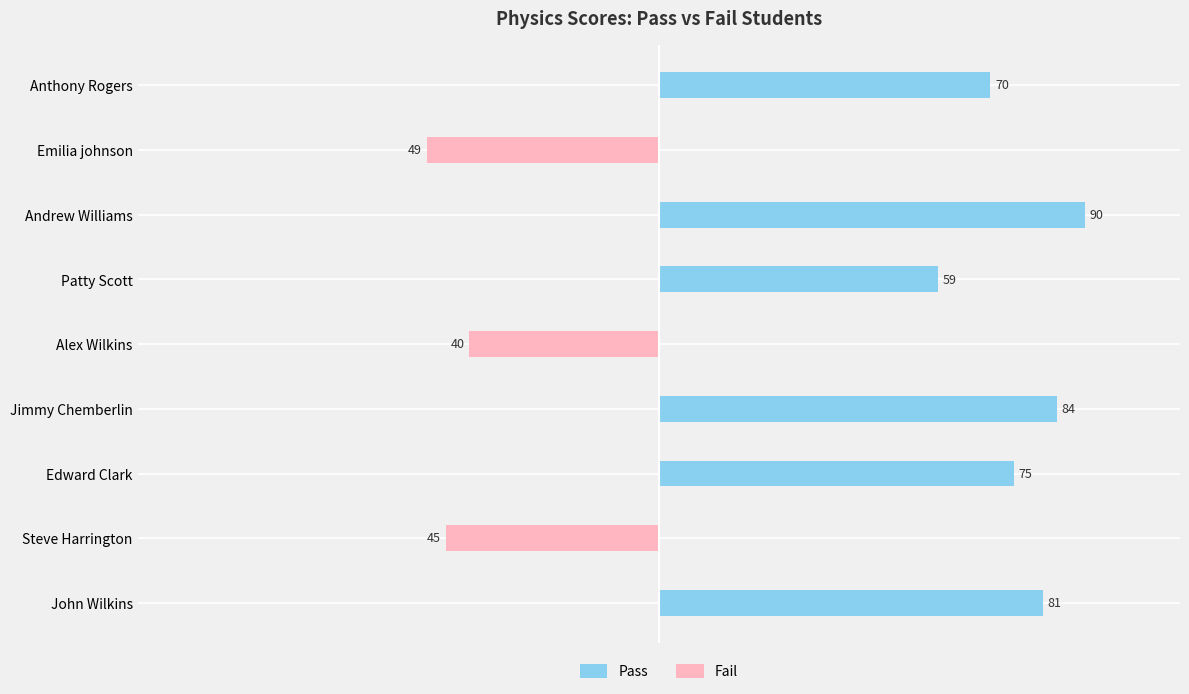

What is the value of the 1st bar from the left?

81